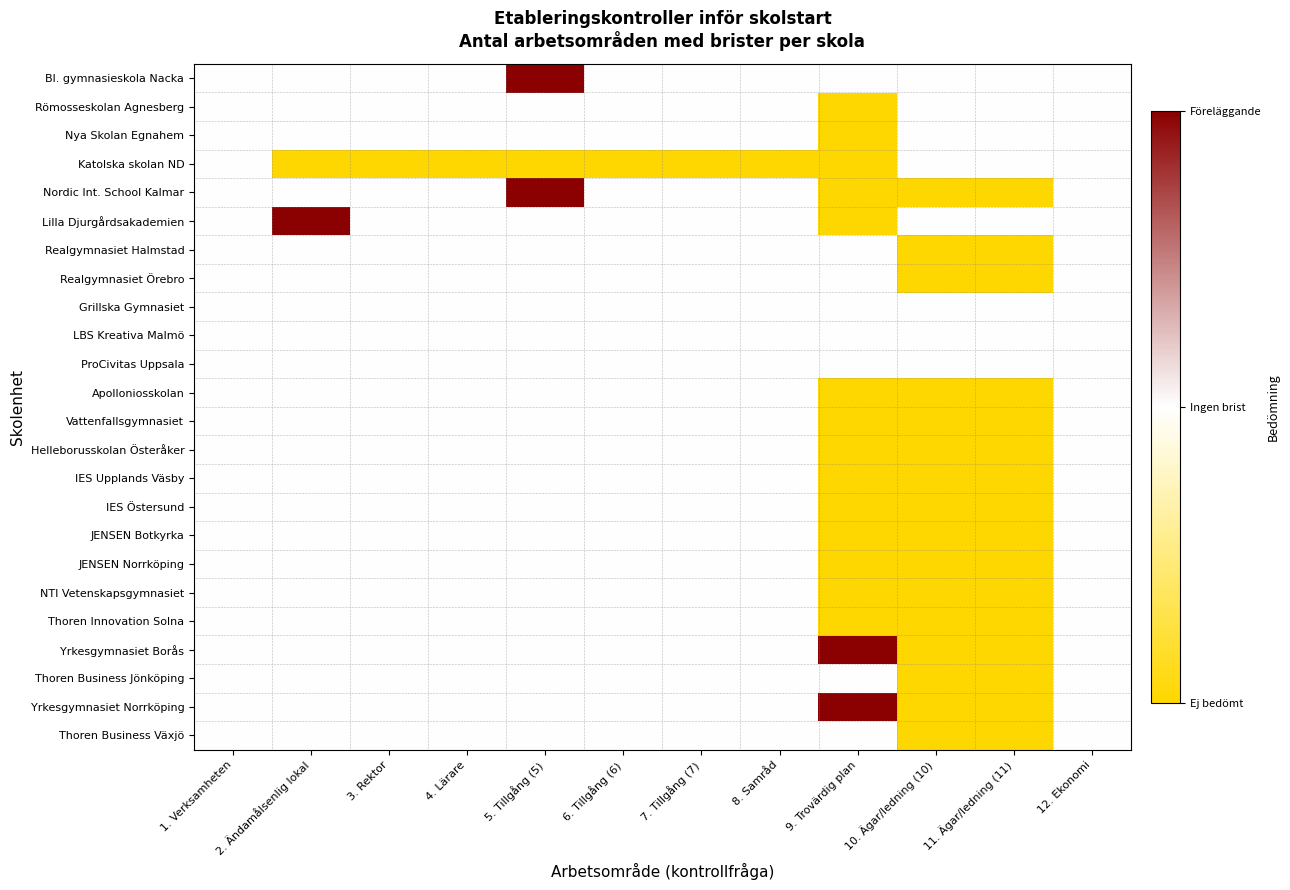

What is the greatest value displayed?

1